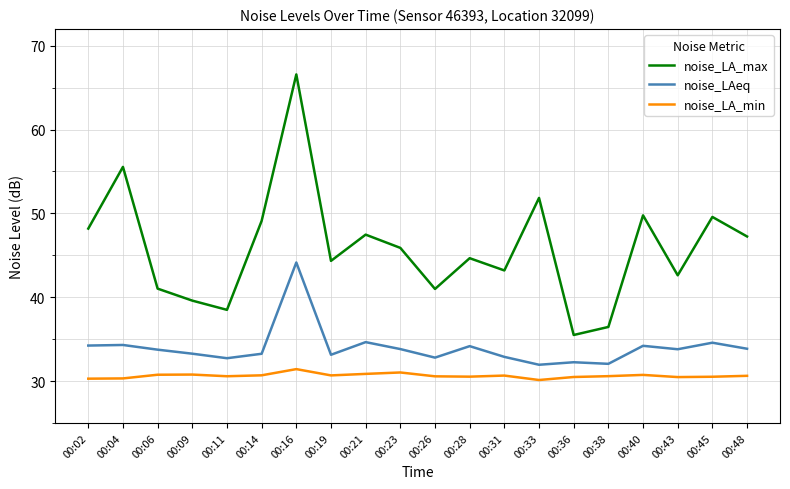

Which series changed the most between 00:28 and 00:45?

noise_LA_max